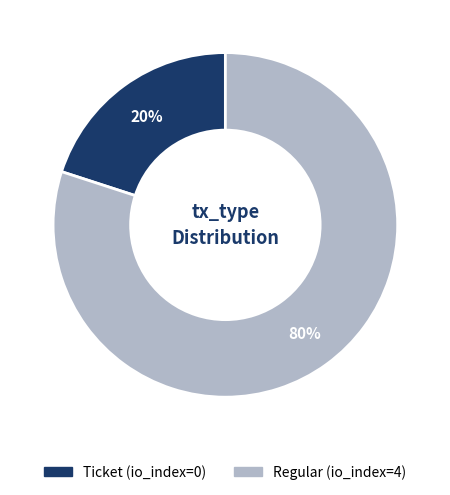

What percentage is the Regular slice, to the nearest percent?

80%